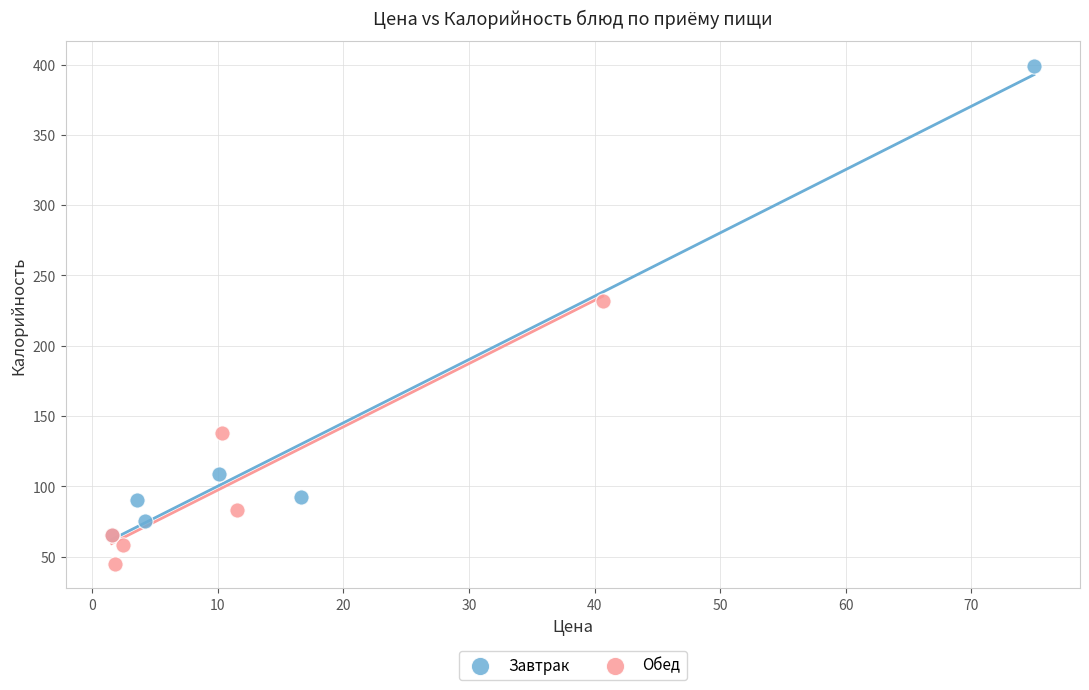

What are all the series names shown in the legend?

Завтрак, Обед